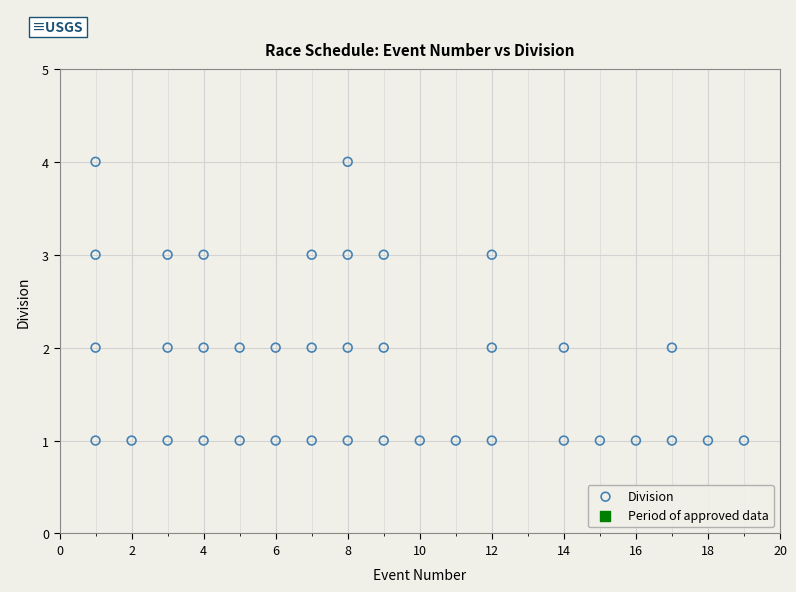

What is the range of Y values (max minus min)?

3